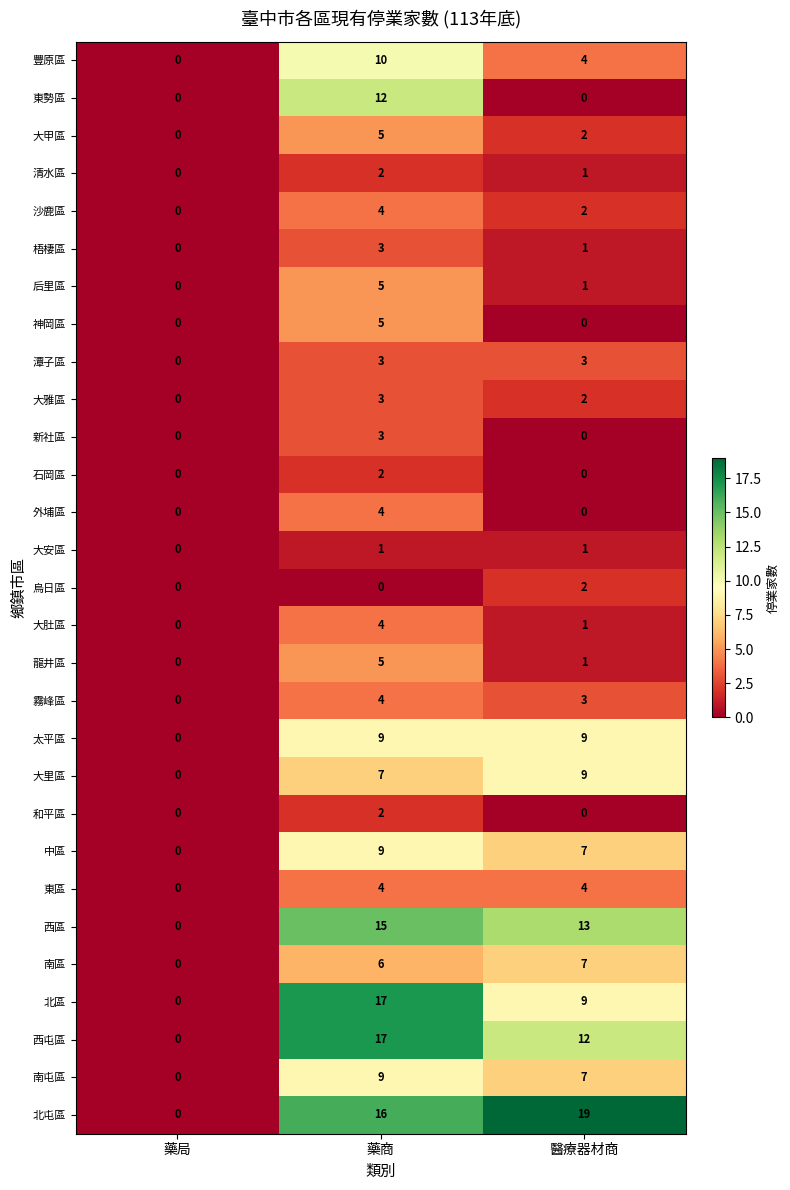

How many 南屯區 values are between 0 and 9?

3